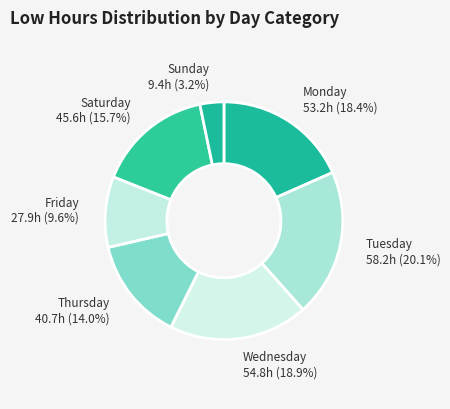

Rank the categories by value from highest to lowest.

Tuesday, Wednesday, Monday, Saturday, Thursday, Friday, Sunday